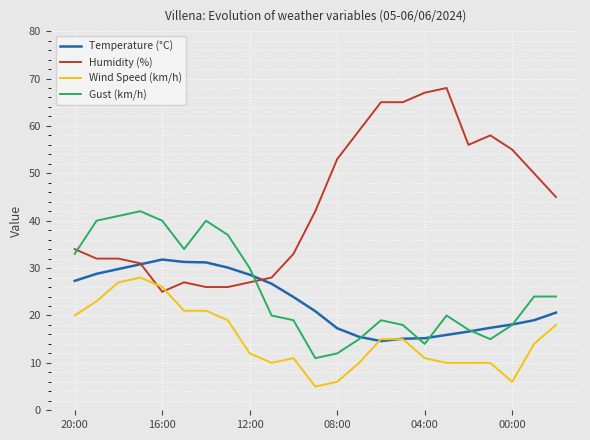

Rank the series by their maximum value, from lowest to highest.

Wind Speed (km/h), Temperature (°C), Gust (km/h), Humidity (%)